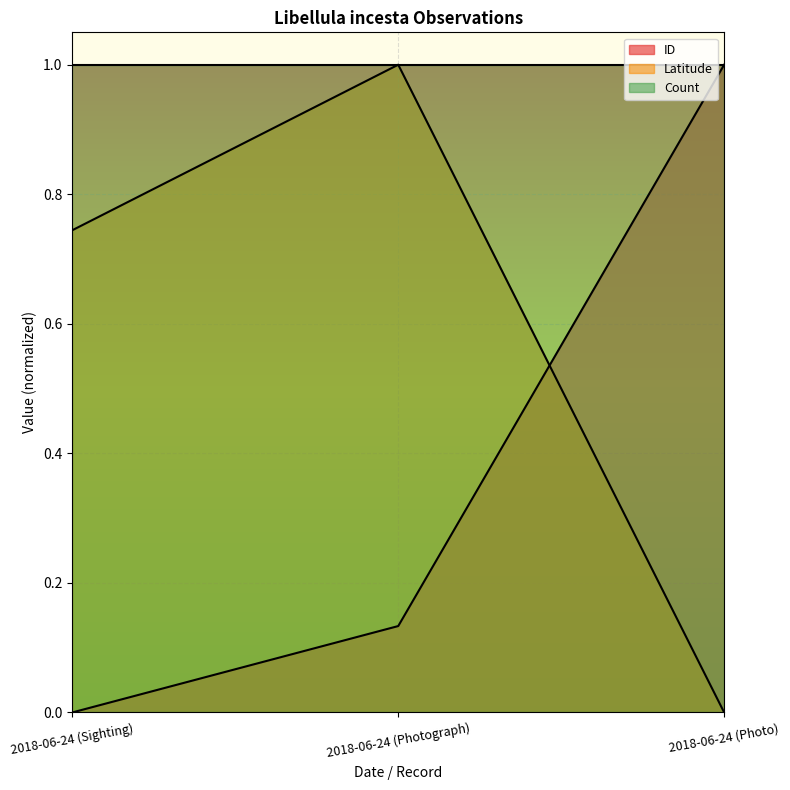

What is the difference between the ID values at 2018-06-24 (Sighting) and 2018-06-24 (Photo)?

1.0